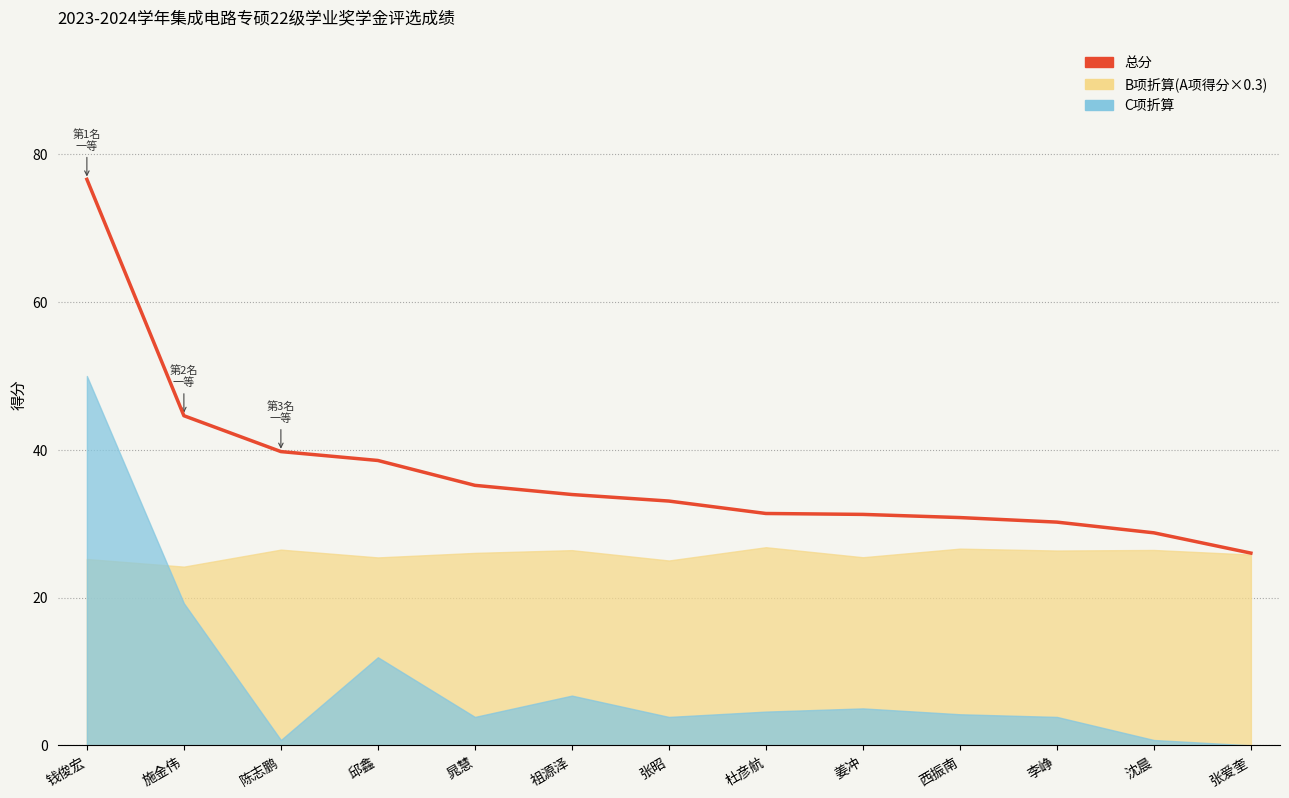

What is the average value?

36.9